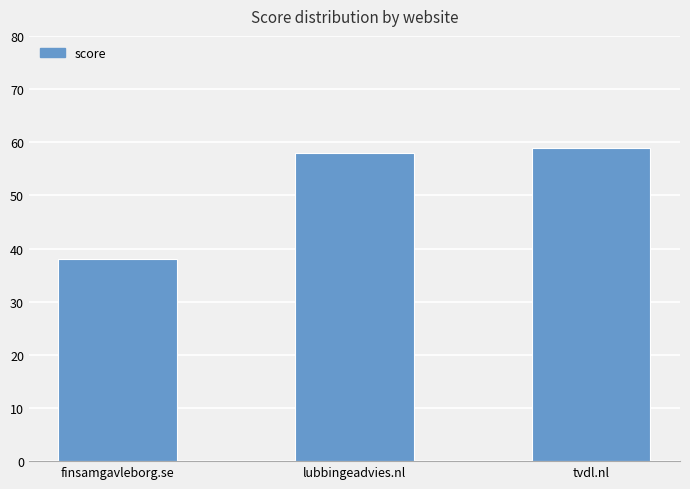

What is the label of the 2nd bar from the left?

lubbingeadvies.nl